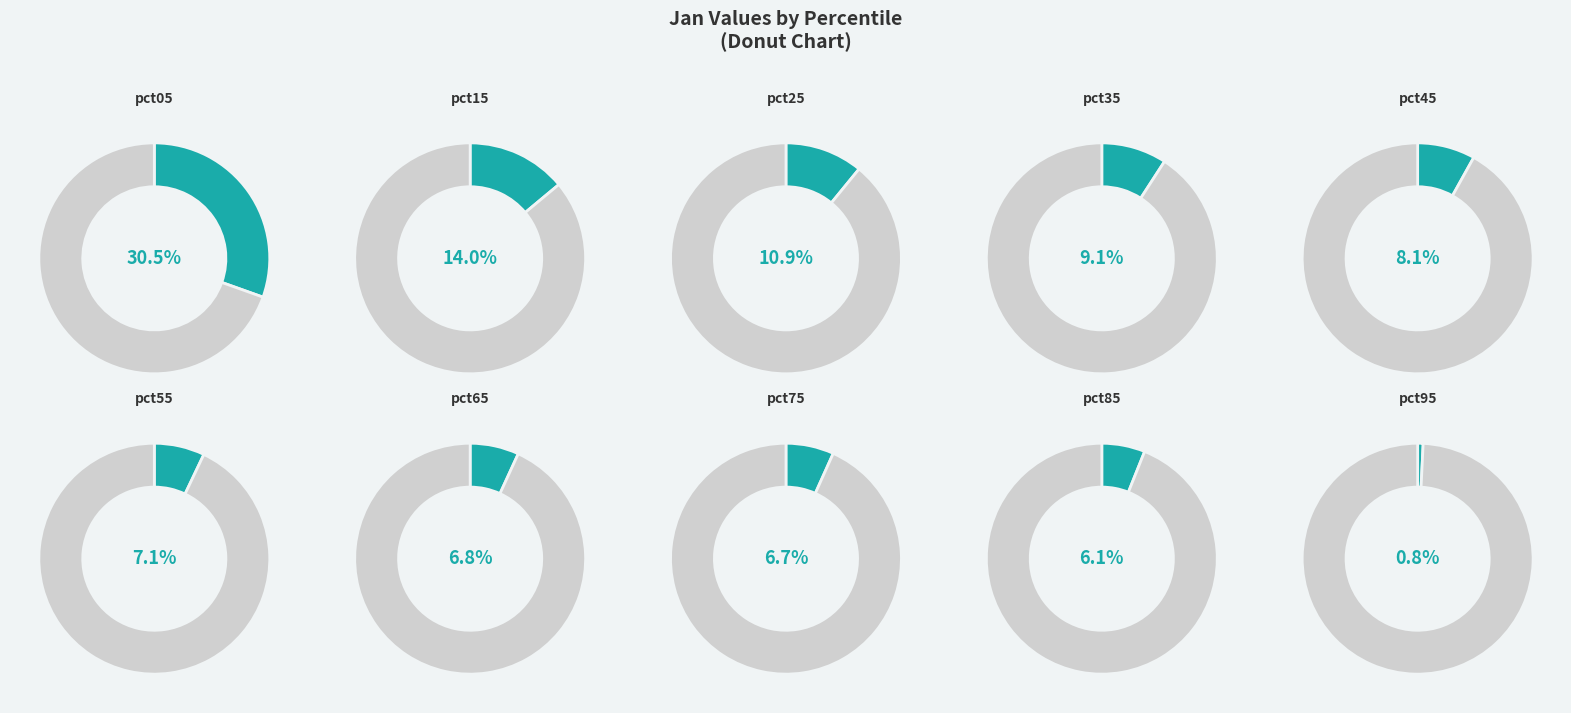

To the nearest percent, what is the difference between the largest and smallest slice percentages?

30%